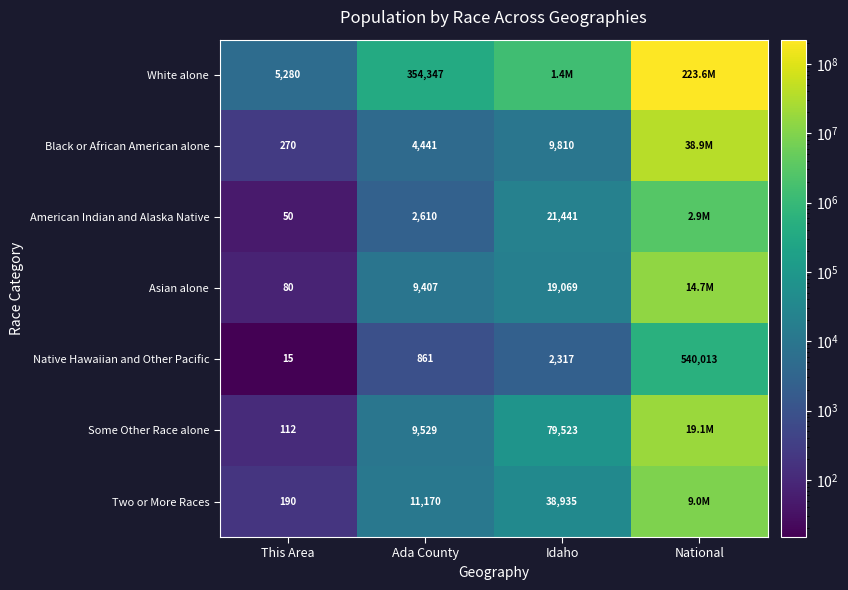

What value does the Native Hawaiian and Other Pacific series have at National?

540013